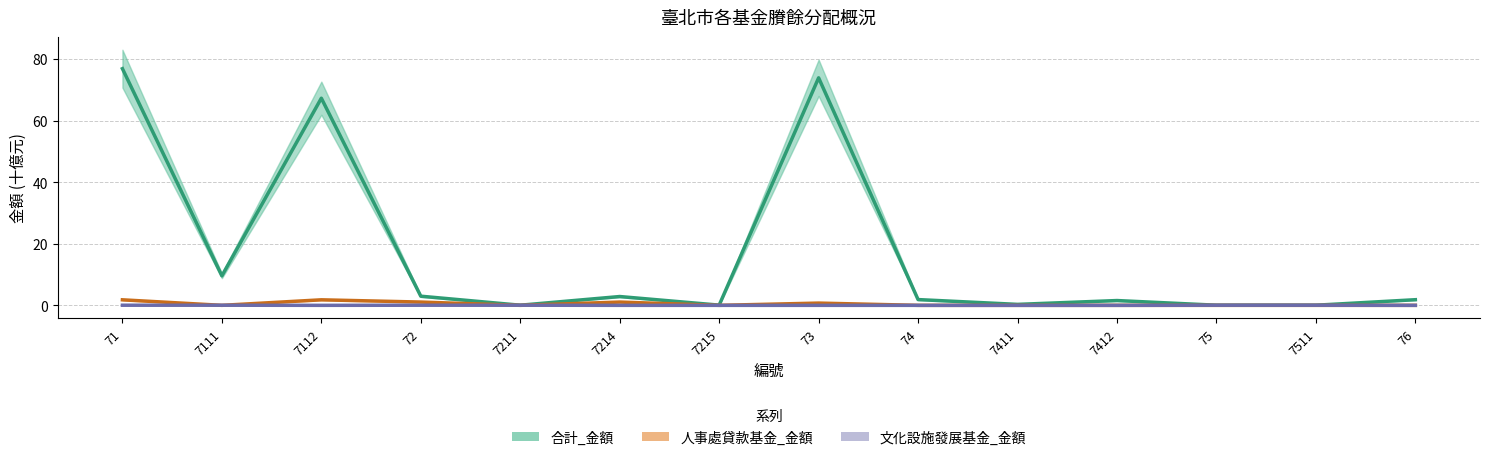

Rank the series at 75 from lowest to highest value.

人事處主管臺北市輔助公教人員購置住宅及急難貸款基金_金額, 文化局主管臺北市文化設施發展基金_金額, 合計_金額